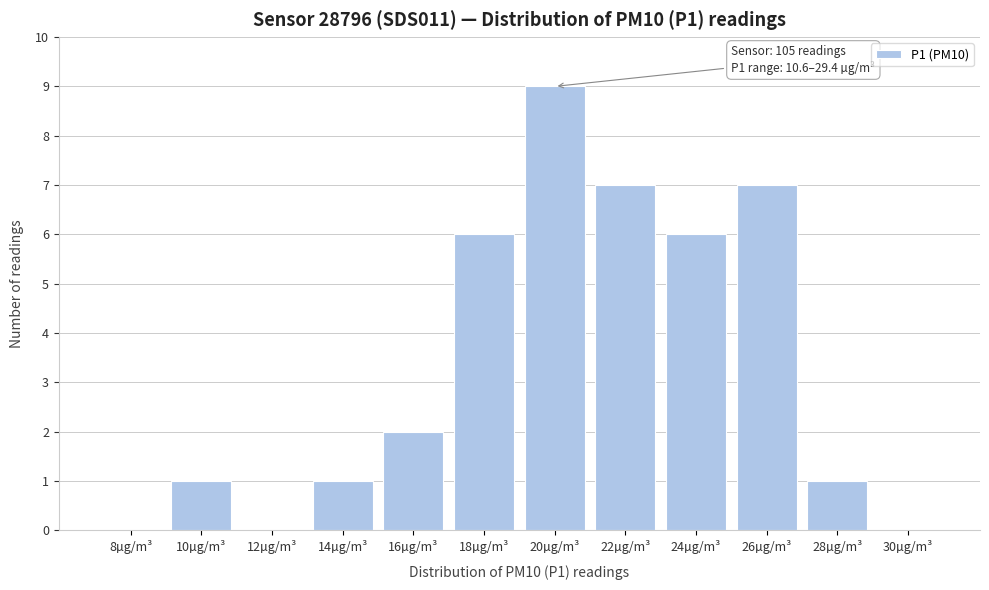

Reading left to right, list all the values displayed in this chart.

8µg/m³=0	10µg/m³=1	12µg/m³=0	14µg/m³=1	16µg/m³=2	18µg/m³=6	20µg/m³=9	22µg/m³=7	24µg/m³=6	26µg/m³=7	28µg/m³=1	30µg/m³=0